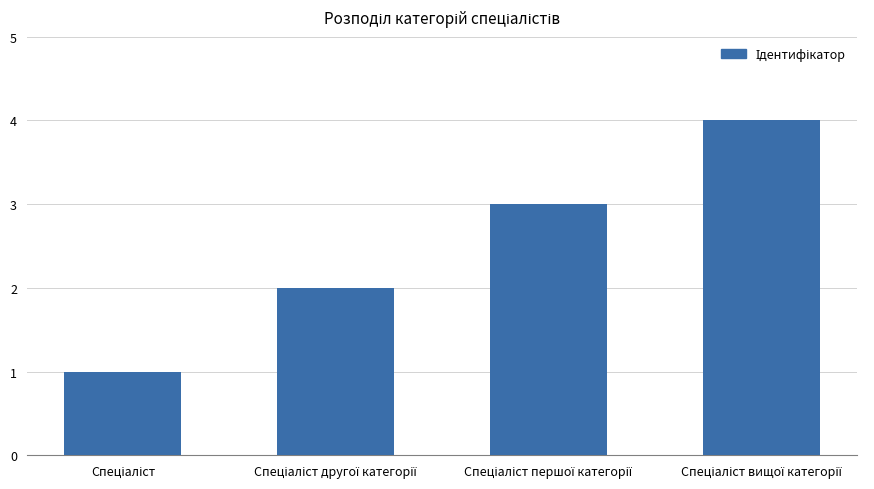

What is the greatest value displayed?

4